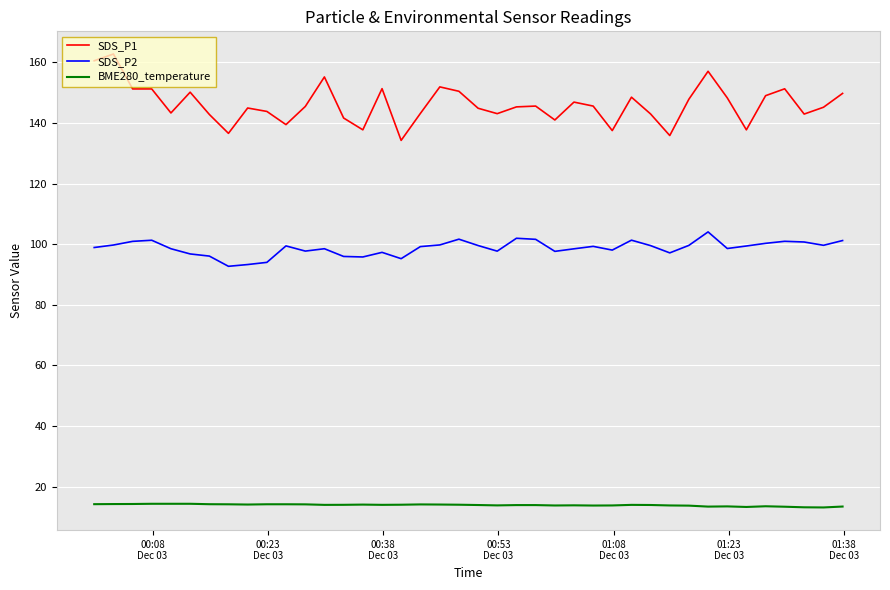

Which series has the largest total across all categories?

SDS_P1